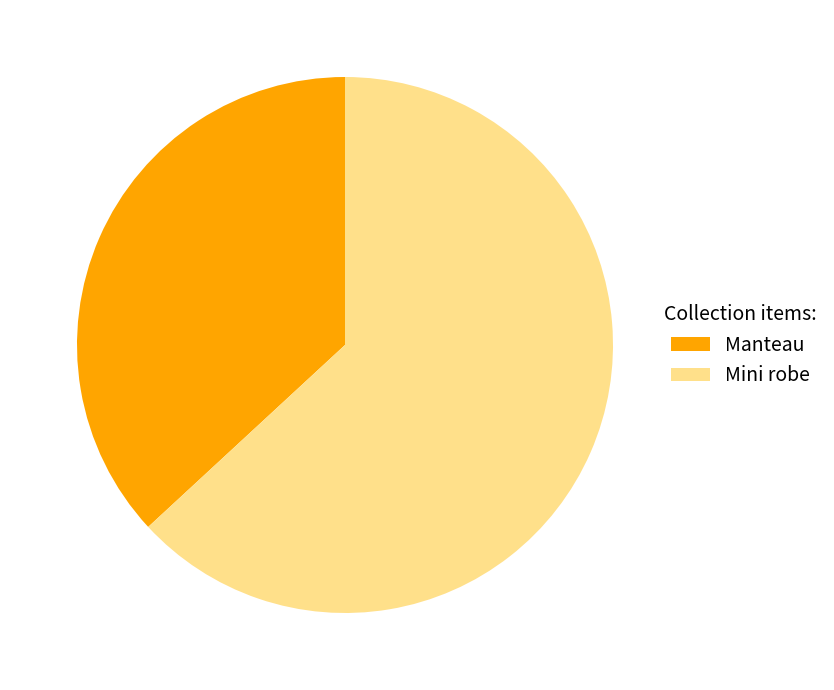

Between Manteau and Mini robe, which is larger?

Mini robe